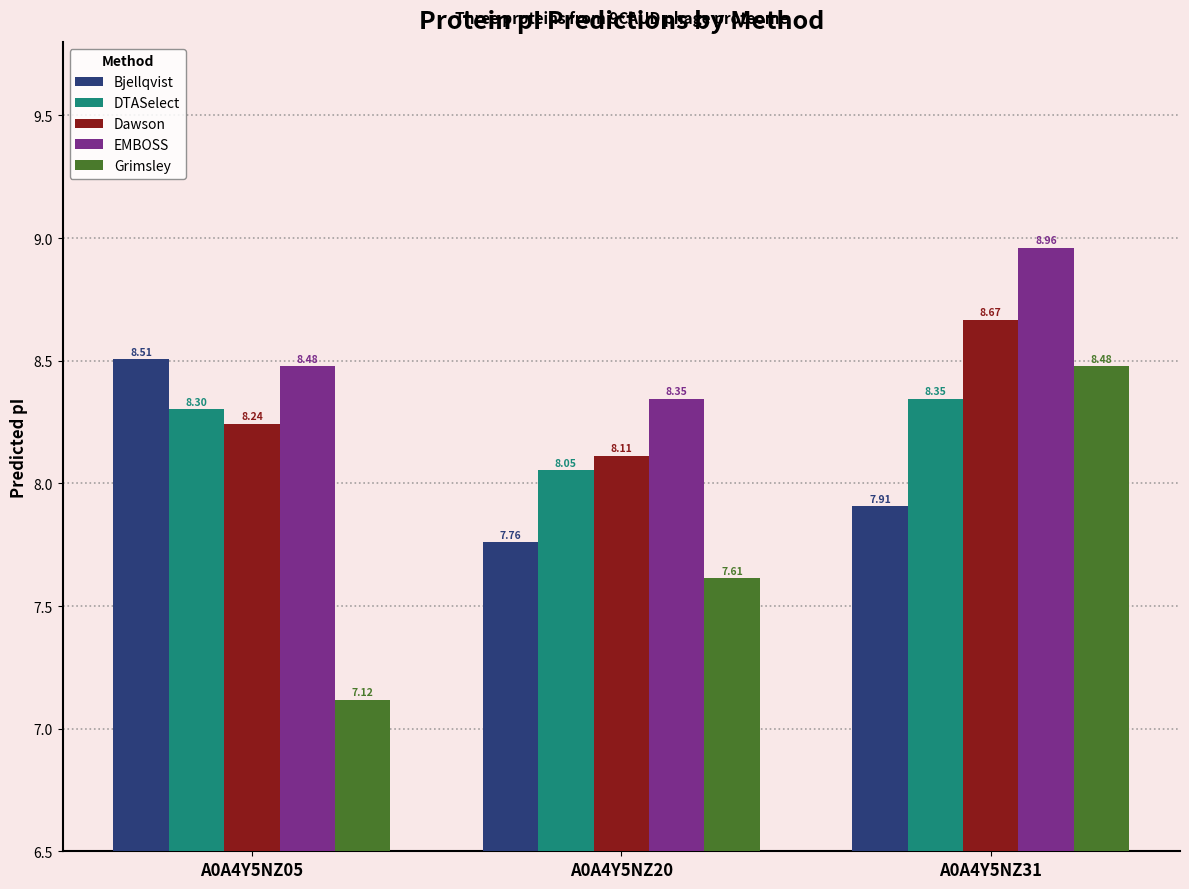

Where is EMBOSS nearest to the value 8?

A0A4Y5NZ20